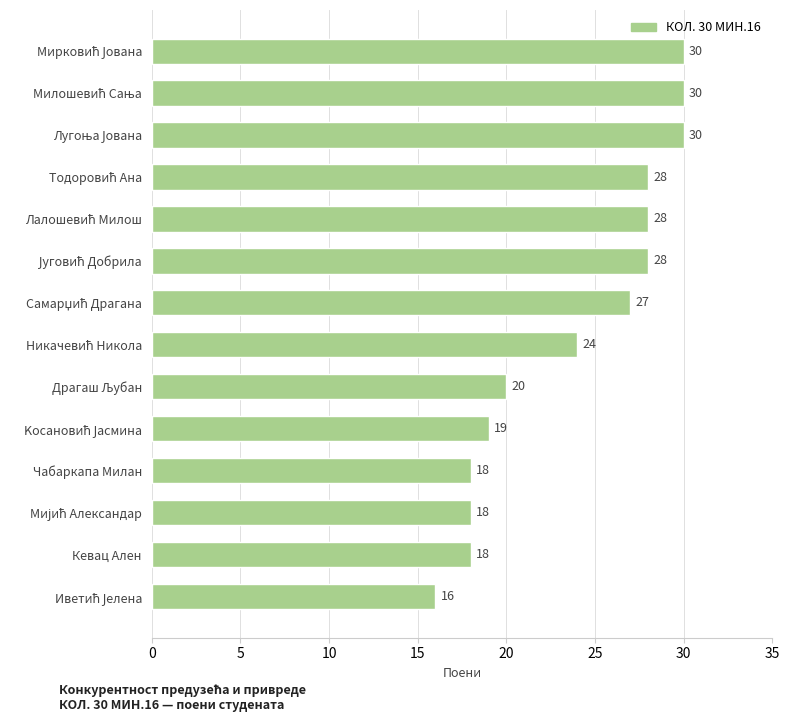

What is the smallest value displayed?

16